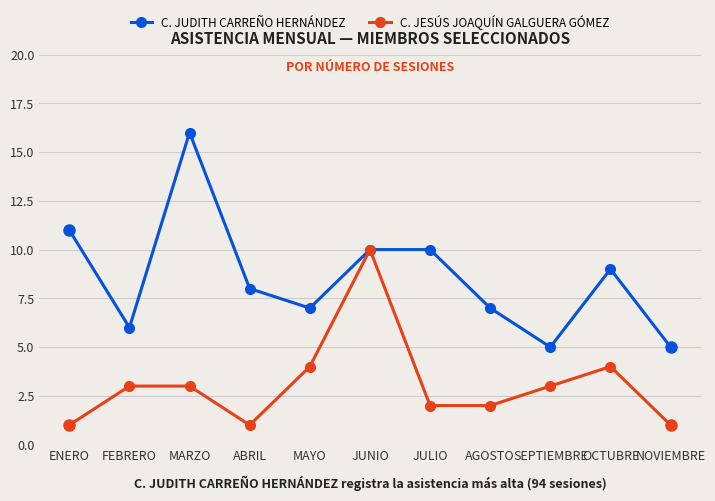

What position from the left is OCTUBRE?

10